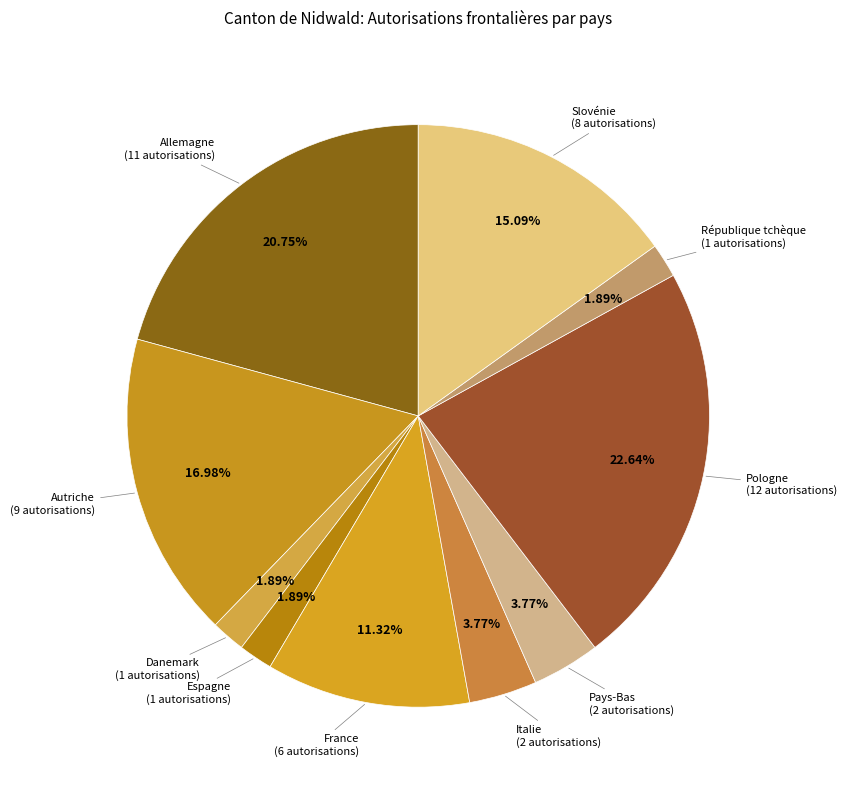

How many slices are in this pie chart?

10